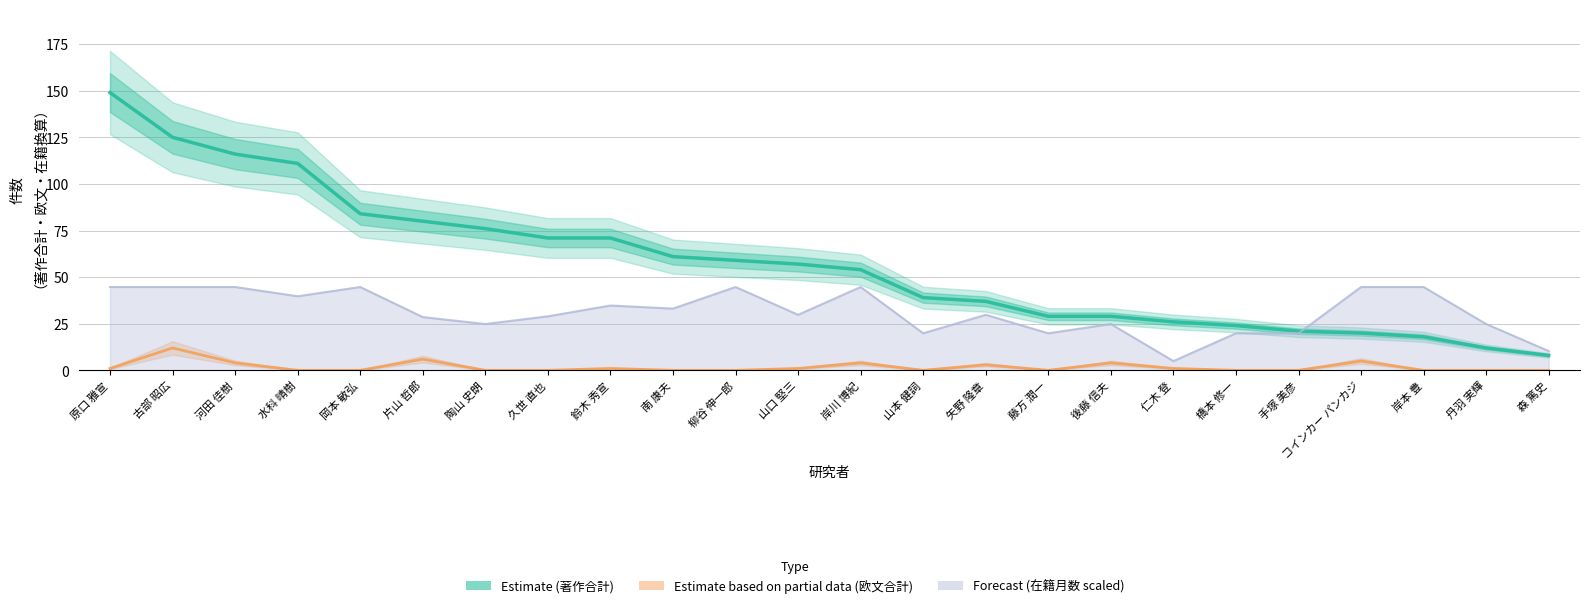

List the labels in order of Estimate (著作合計) value, largest first.

原口 雅宣, 古部 昭広, 河田 佳樹, 水科 晴樹, 岡本 敏弘, 片山 哲郎, 陶山 史朗, 久世 直也, 鈴木 秀宣, 南 康夫, 柳谷 伸一郎, 山口 堅三, 岸川 博紀, 山本 健詞, 矢野 隆章, 藤方 潤一, 後藤 信夫, 仁木 登, 橋本 修一, 手塚 美彦, コインカー パンカジ, 岸本 豊, 丹羽 実輝, 森 篤史